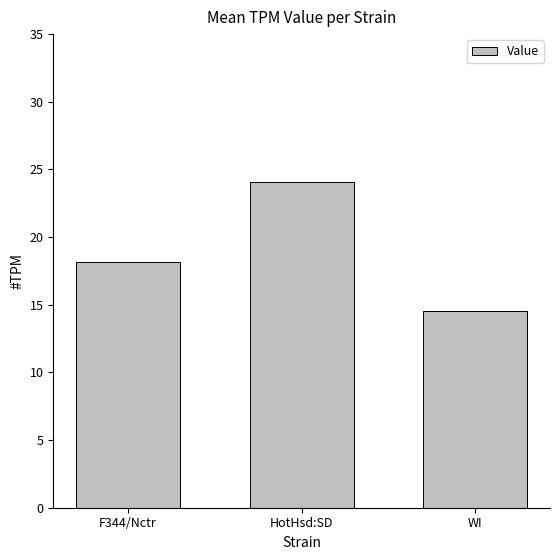

What is the sum of all values?

56.8